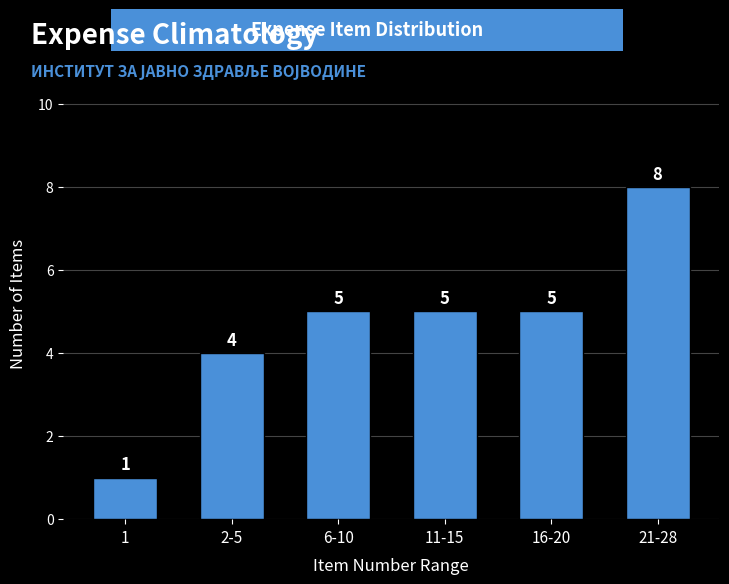

Reading right to left, what are all the values shown in this chart?

21-28=8	16-20=5	11-15=5	6-10=5	2-5=4	1=1